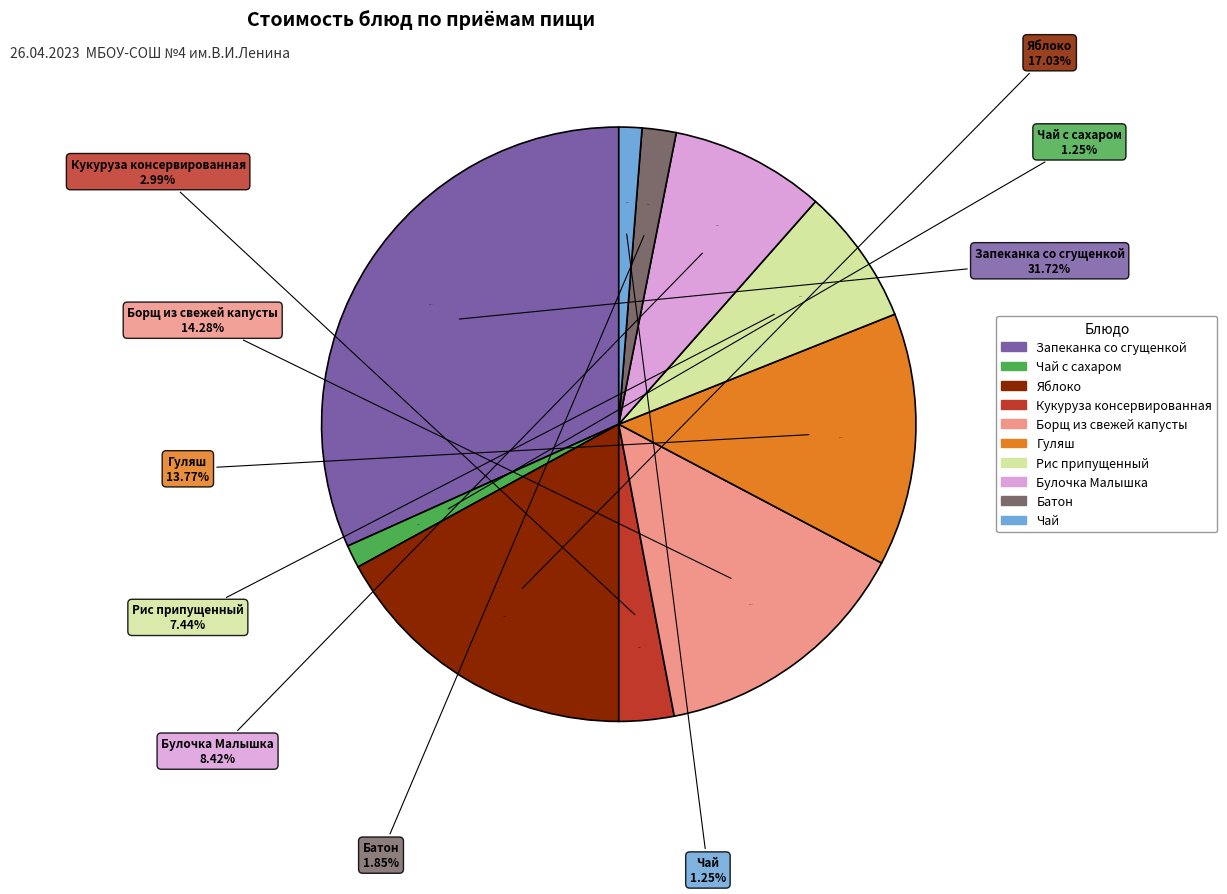

What percentage is NOT represented by Запеканка со сгущенкой?

68.3%